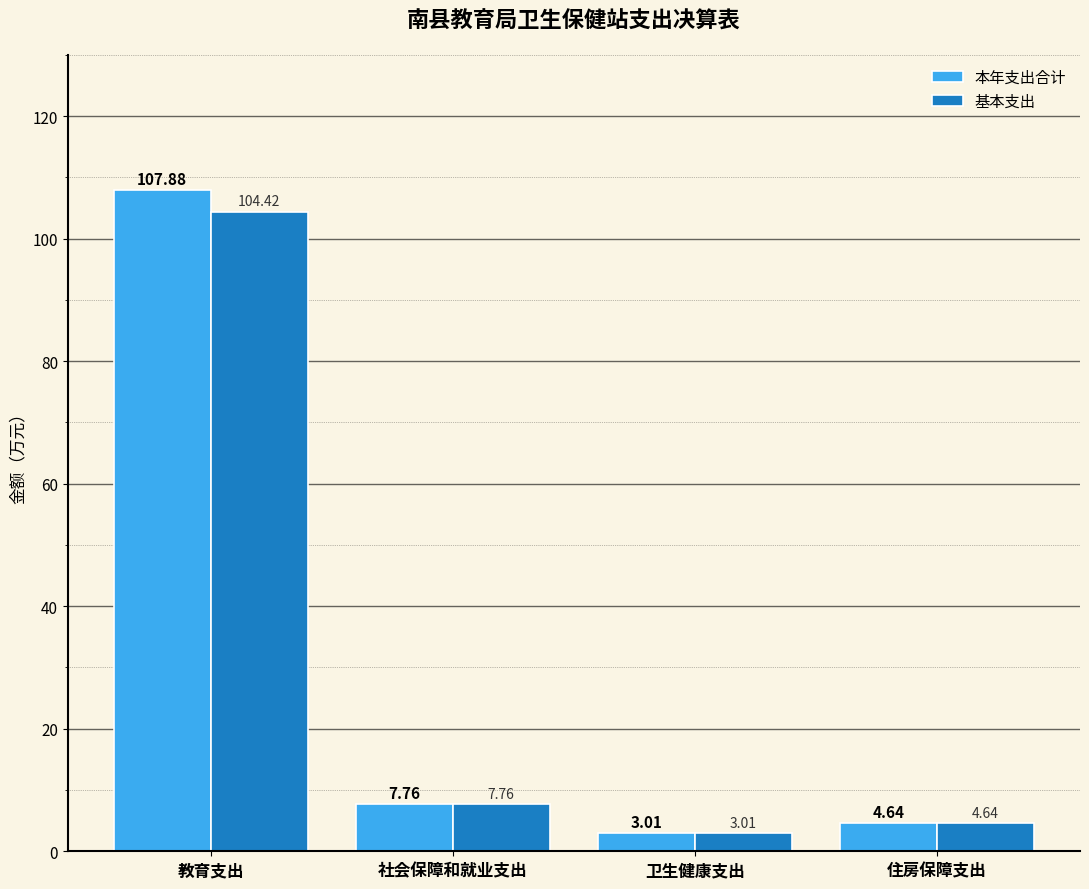

Which series has the widest spread of values?

本年支出合计